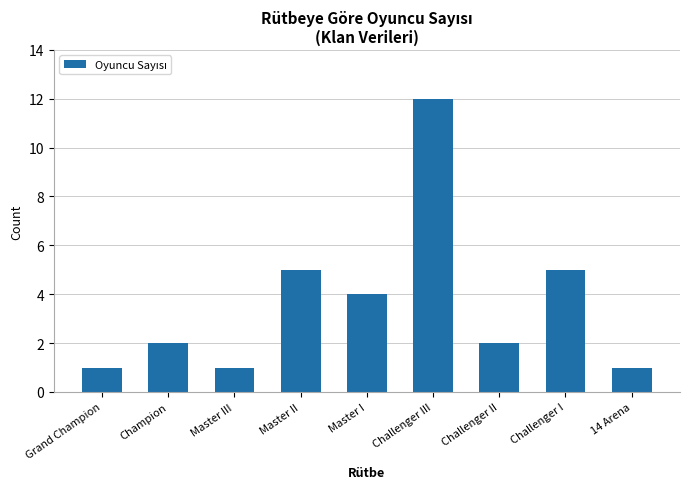

What is the label of the 6th bar from the left?

Challenger III